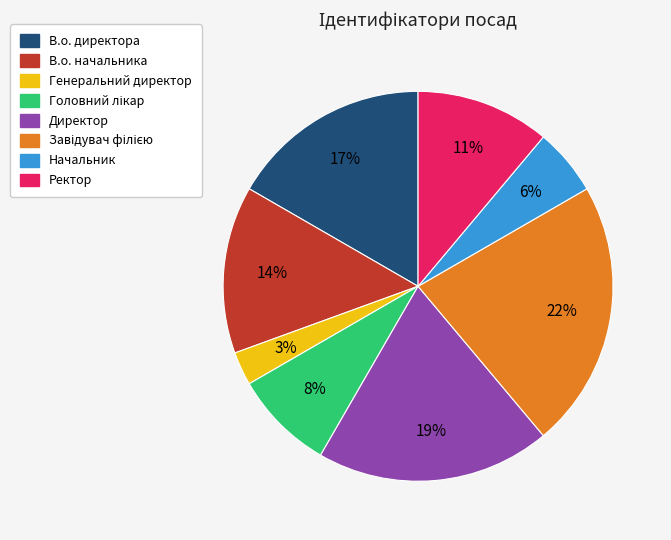

To the nearest percent, what is the average slice percentage?

12%